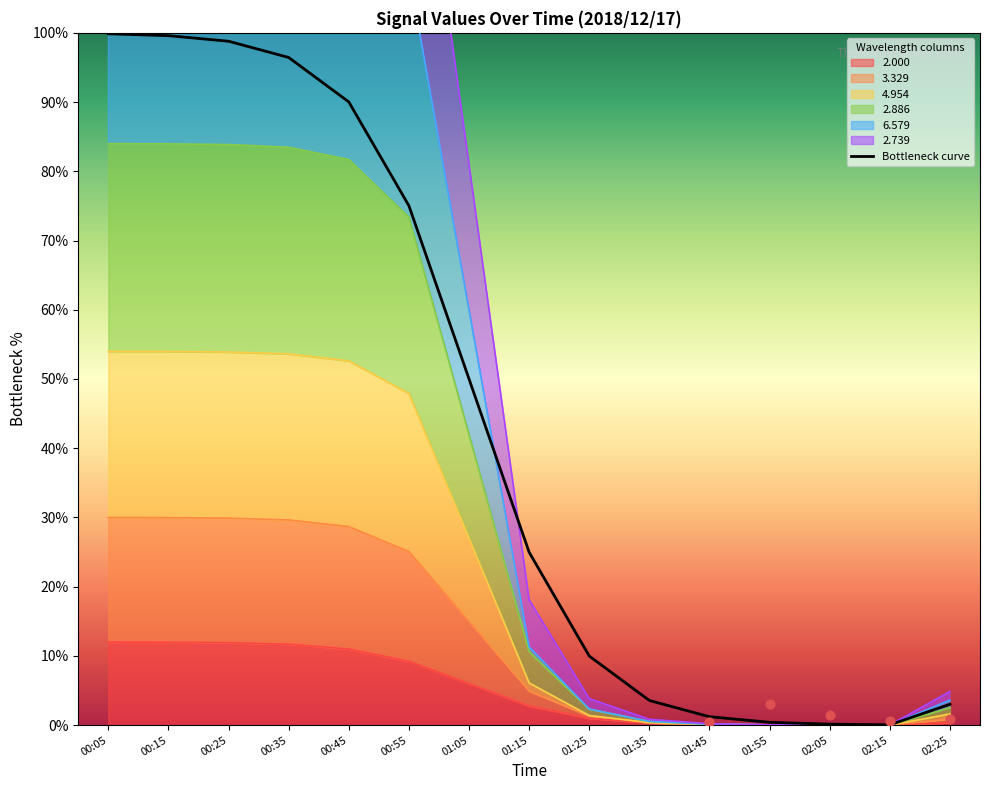

Which has a higher value, 00:45 or 02:15?

00:45